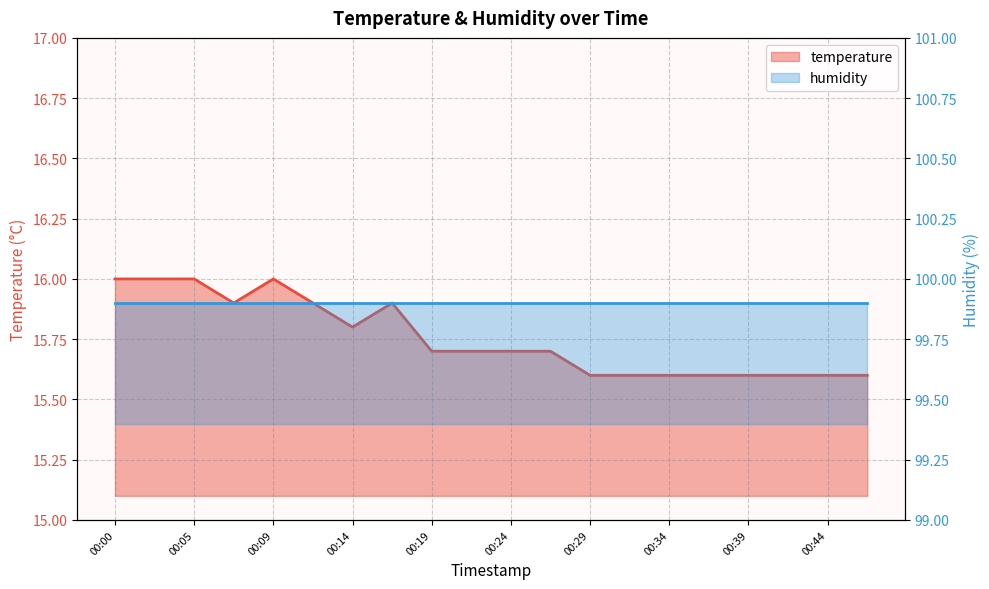

What is the value of the 17th point from the left?

15.6